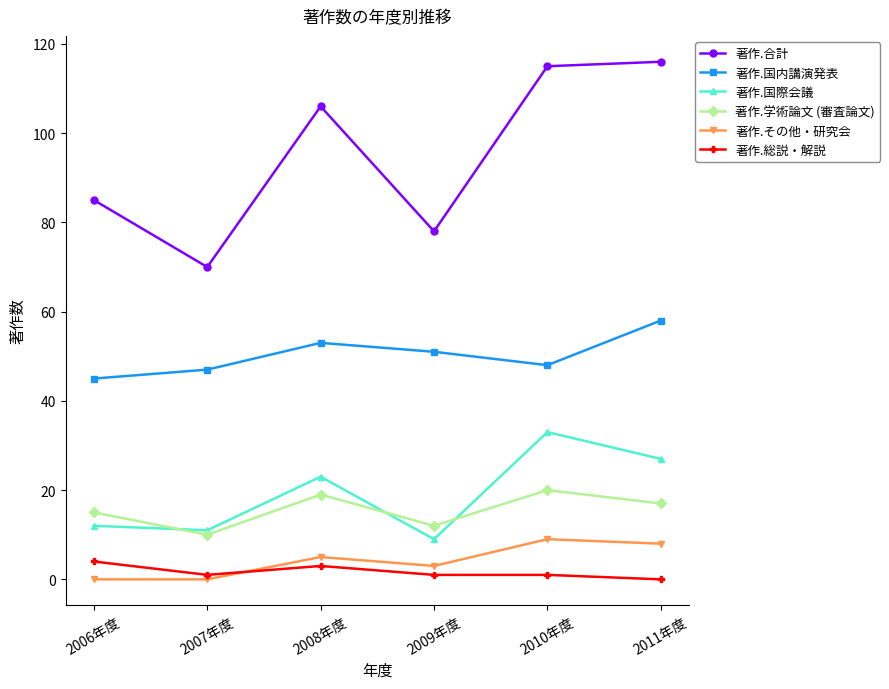

Reading left to right, extract all data points from this chart.

著作.合計: 2006年度=85	2007年度=70	2008年度=106	2009年度=78	2010年度=115	2011年度=116
著作.国内講演発表: 2006年度=45	2007年度=47	2008年度=53	2009年度=51	2010年度=48	2011年度=58
著作.国際会議: 2006年度=12	2007年度=11	2008年度=23	2009年度=9	2010年度=33	2011年度=27
著作.学術論文 (審査論文): 2006年度=15	2007年度=10	2008年度=19	2009年度=12	2010年度=20	2011年度=17
著作.その他・研究会: 2006年度=0	2007年度=0	2008年度=5	2009年度=3	2010年度=9	2011年度=8
著作.総説・解説: 2006年度=4	2007年度=1	2008年度=3	2009年度=1	2010年度=1	2011年度=0